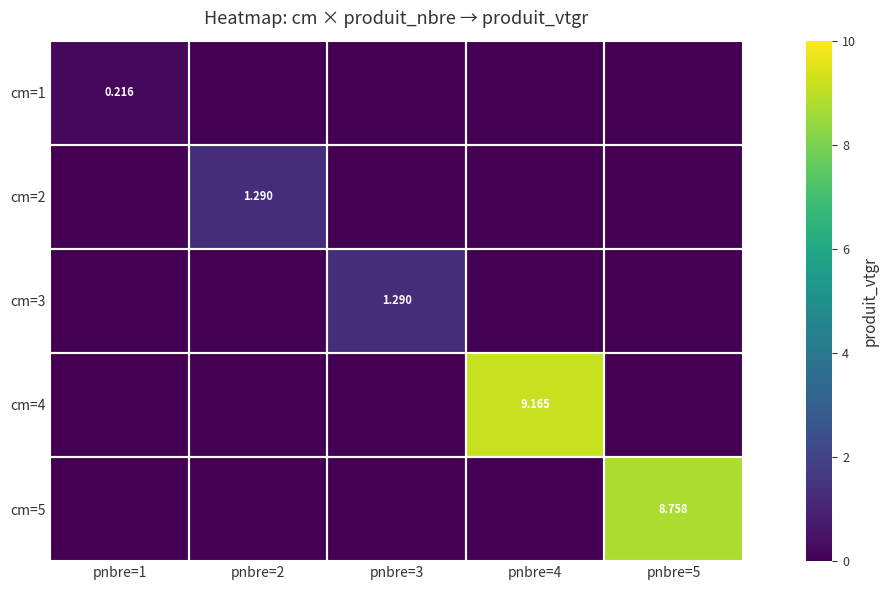

Is it true that cm=1 equals -0.1 at pnbre=2?

False